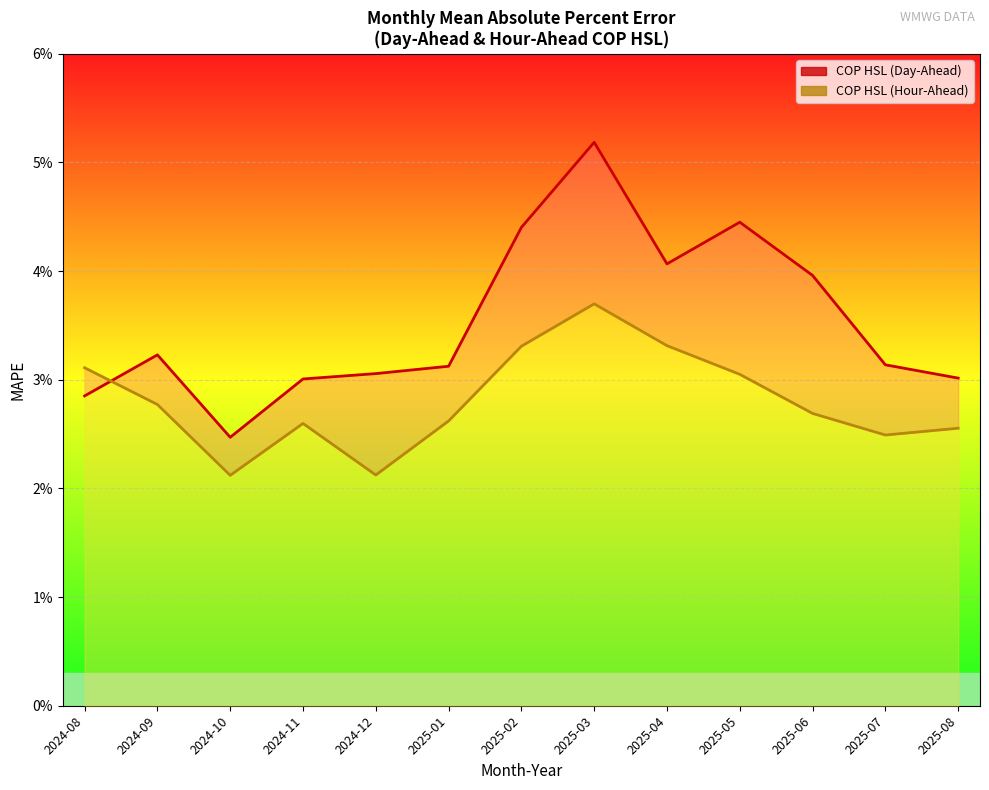

Is it true that COP HSL (Day-Ahead) equals 0.0 at 2024-09?

False